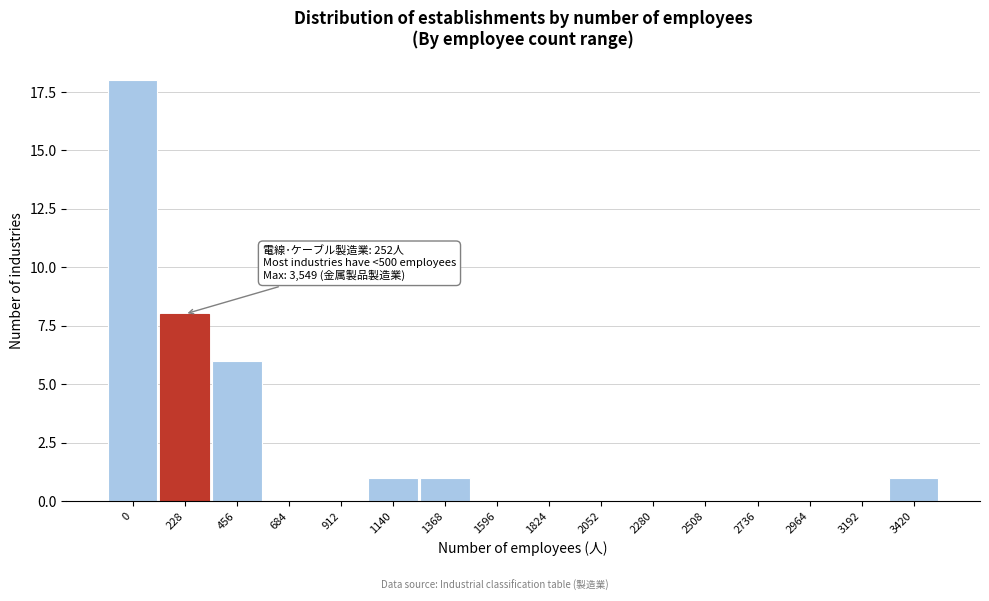

Reading right to left, transcribe all the data shown in this chart.

3420=1	3192=0	2964=0	2736=0	2508=0	2280=0	2052=0	1824=0	1596=0	1368=1	1140=1	912=0	684=0	456=6	228=8	0=18